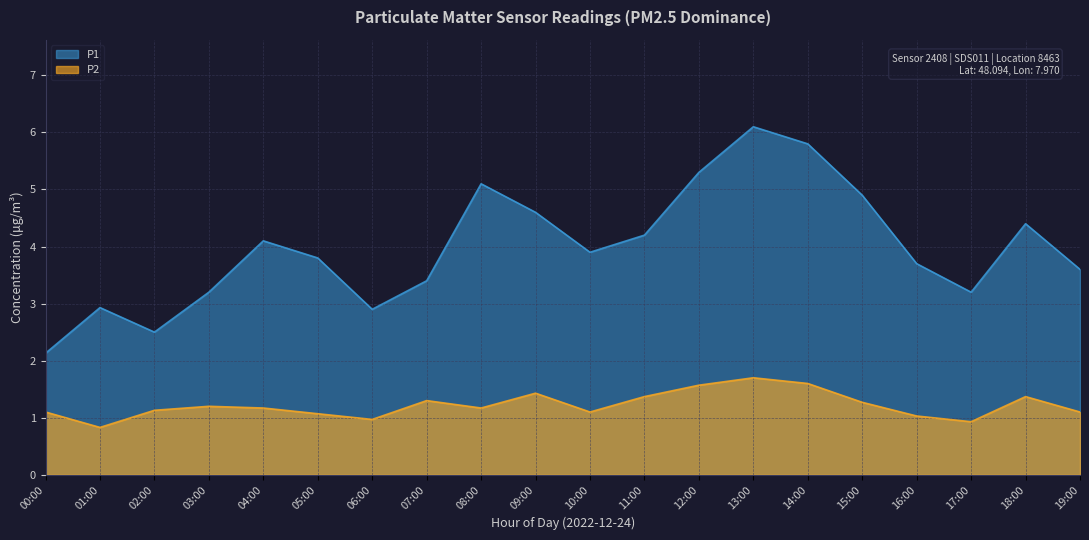

Is it true that P2 equals 1.4 at 11:00?

True